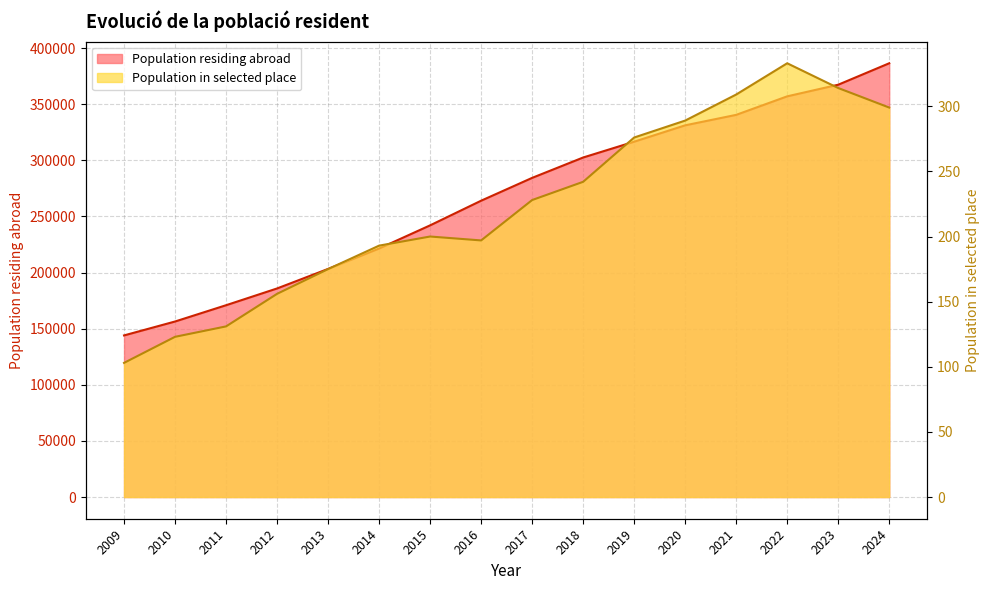

Is it true that the value at 2024 is 589050?

False